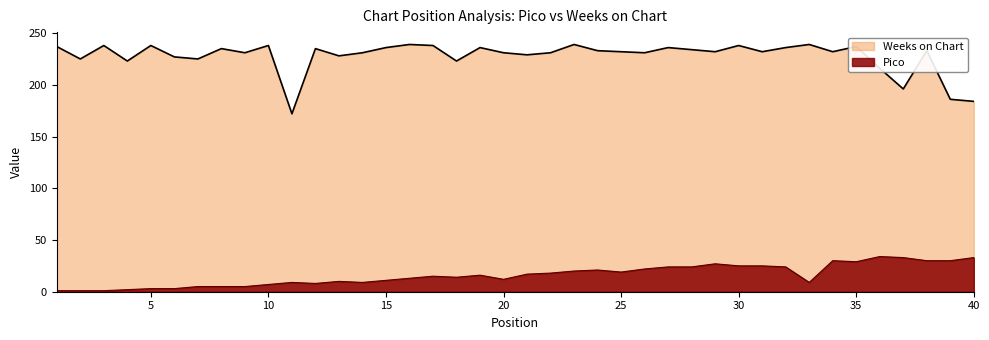

What is the average value of the Pico series?

16